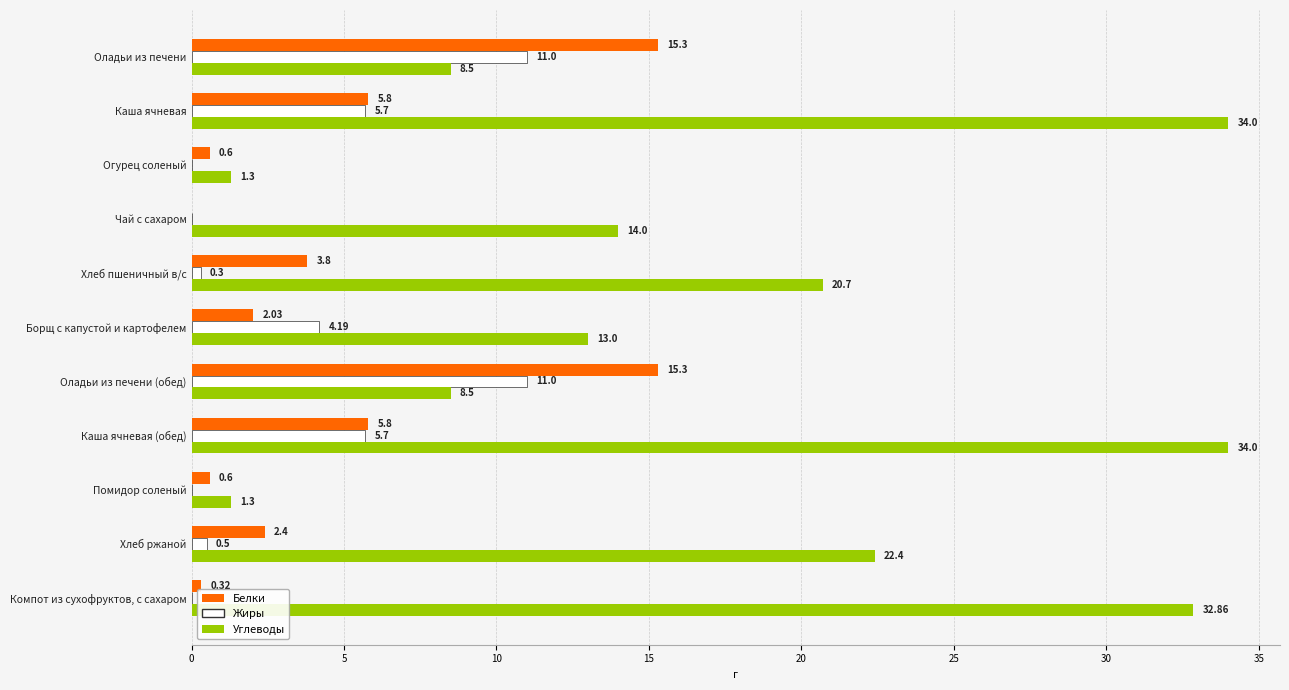

Which series has the largest total across all categories?

Углеводы